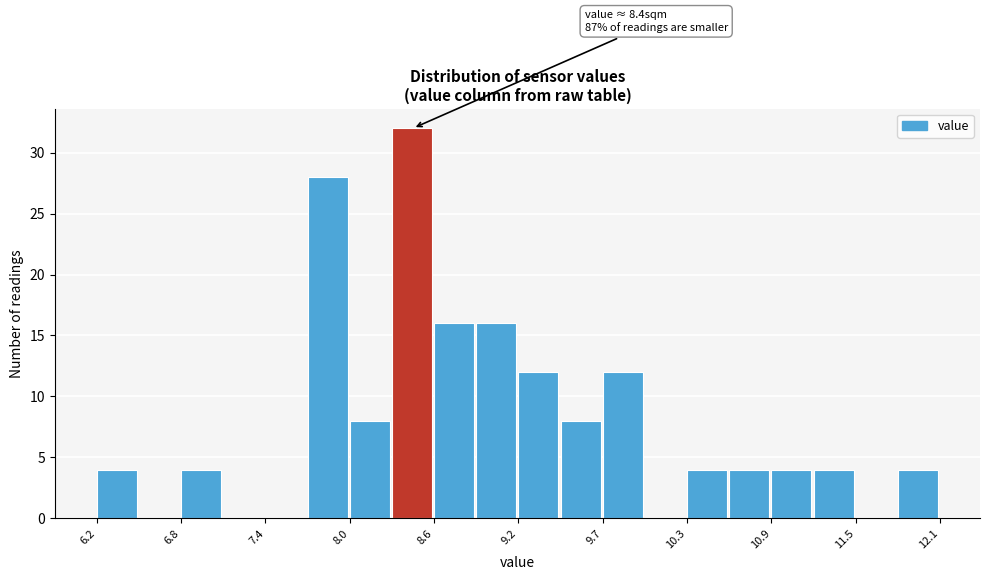

Read against the x-axis, roughly where is the centre of the tallest bar?

8.4